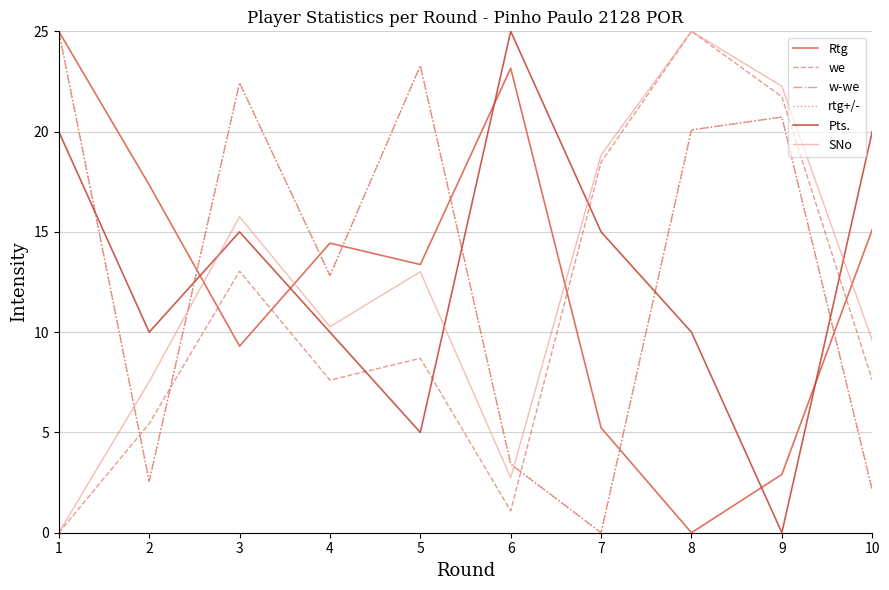

Reading left to right, extract all data points from this chart.

Rtg: 1=25.0	2=17.3	3=9.3	4=14.4	5=13.4	6=23.2	7=5.2	8=0.0	9=2.9	10=15.1
we: 1=0.0	2=5.4	3=13.0	4=7.6	5=8.7	6=1.1	7=18.5	8=25.0	9=21.7	10=7.6
w-we: 1=25.0	2=2.6	3=22.4	4=12.8	5=23.3	6=3.4	7=0.0	8=20.1	9=20.7	10=2.1
rtg+/-: 1=25.0	2=2.6	3=22.4	4=12.8	5=23.3	6=3.4	7=0.0	8=20.1	9=20.7	10=2.1
Pts.: 1=20.0	2=10.0	3=15.0	4=10.0	5=5.0	6=25.0	7=15.0	8=10.0	9=0.0	10=20.0
SNo: 1=0.0	2=7.5	3=15.8	4=10.3	5=13.0	6=2.7	7=18.8	8=25.0	9=22.3	10=9.6